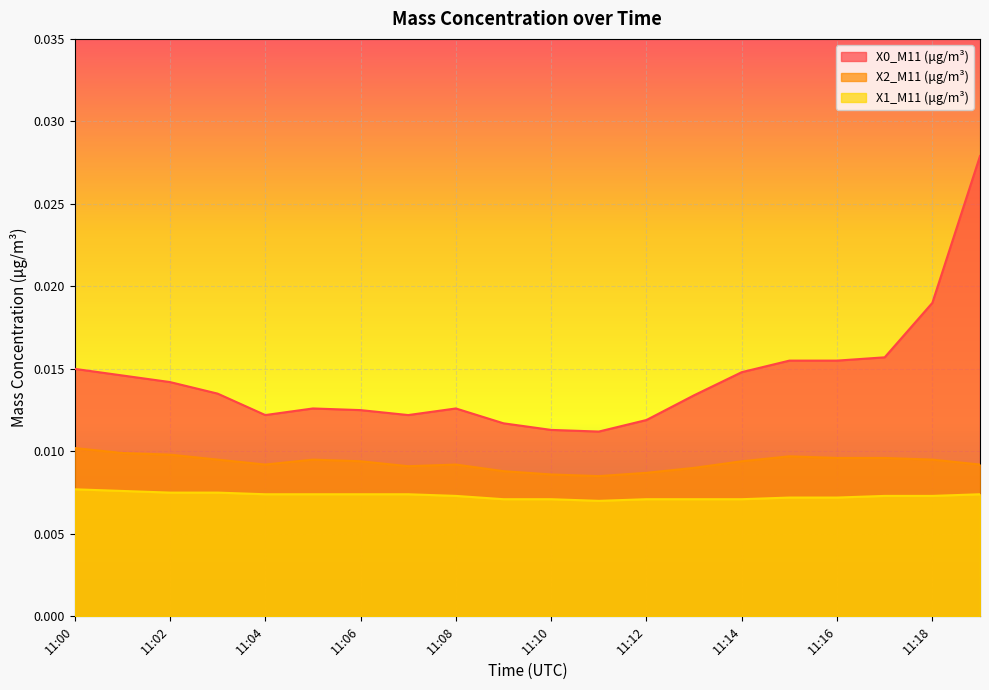

Which series has the largest total across all categories?

X0_M11 (μg/m³)